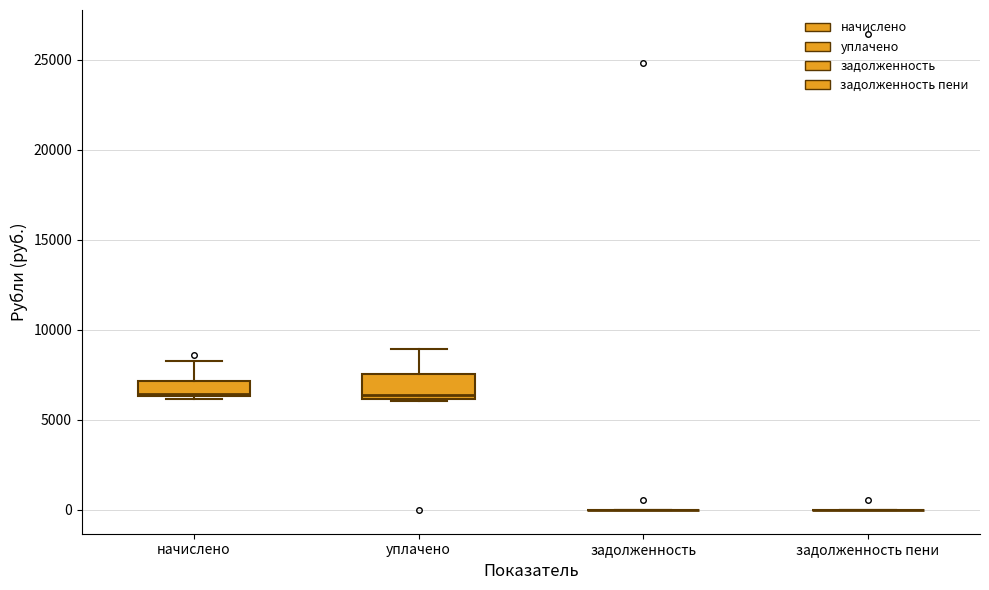

Reading left to right, transcribe this box plot: for each box, give where its median line is, the range the box spans, and where its two whiskers end, as read against the y-axis. The values are not printed on the chart, so give them approximately, as read against the axis.

начислено: median 6500, box 6500 to 7000, whiskers 6000 to 8500
уплачено: median 6500, box 6000 to 7500, whiskers 6000 to 9000
задолженность: box collapsed to a line at 0, whiskers 0 to 0
задолженность пени: box collapsed to a line at 0, whiskers 0 to 0